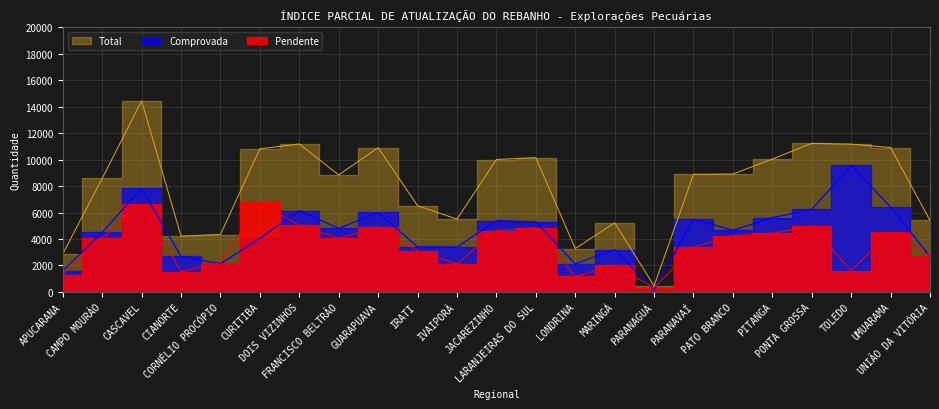

The Total series shows 16741 at DOIS VIZINHOS. True or false?

False